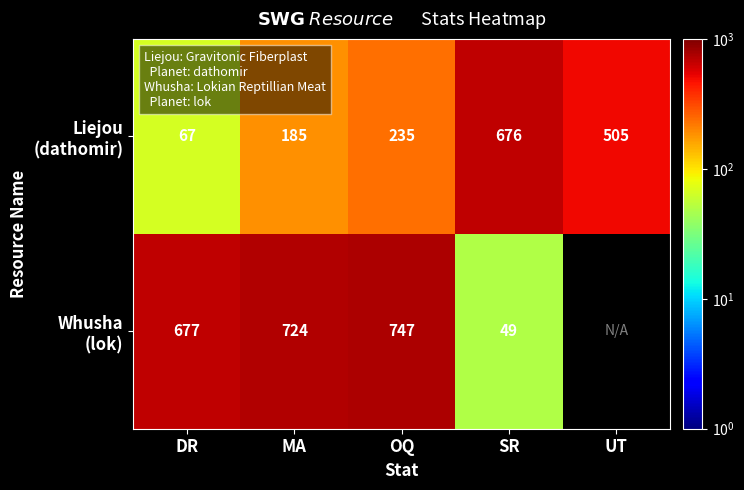

What is the difference between the highest and lowest values at OQ?

512